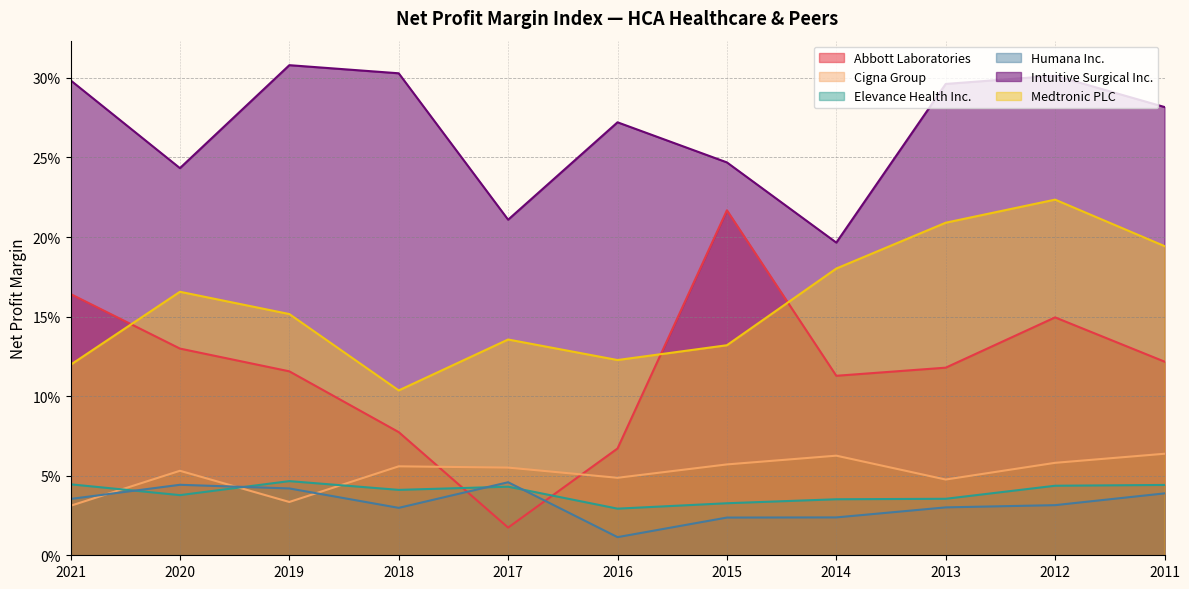

How many interior local valleys does the Humana Inc. series have?

2